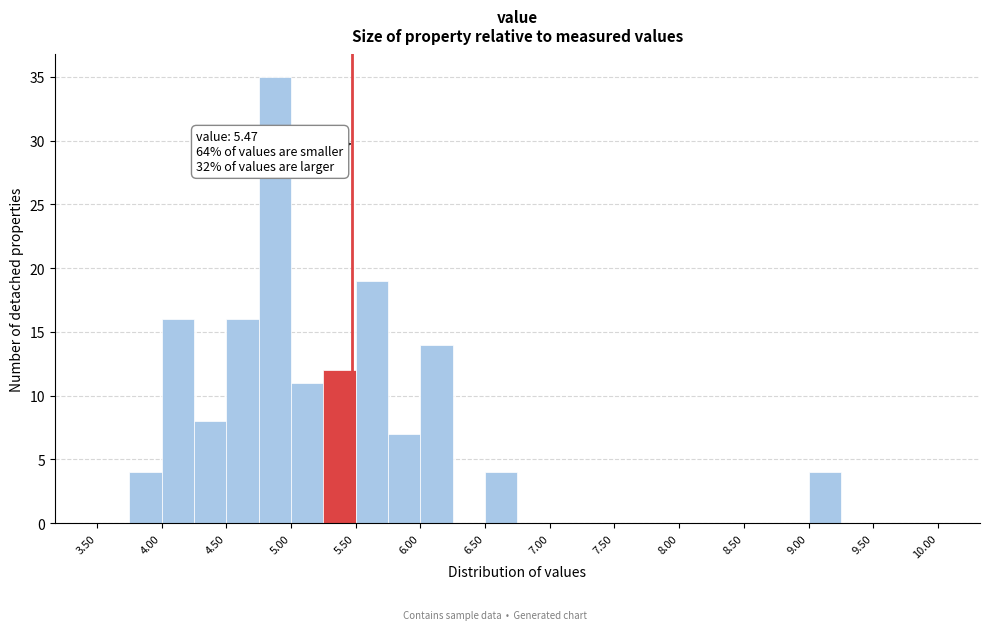

Over which range of the x-axis is the bar tallest?

4.75 to 5.00